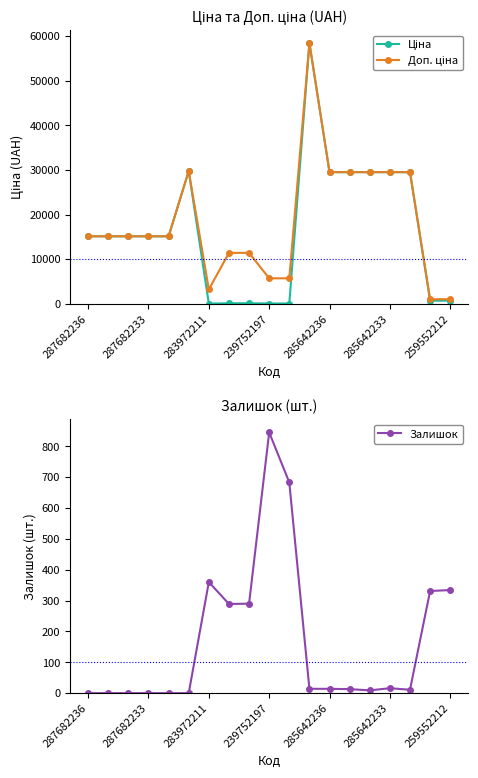

At which label does Доп. ціна reach its minimum?

17